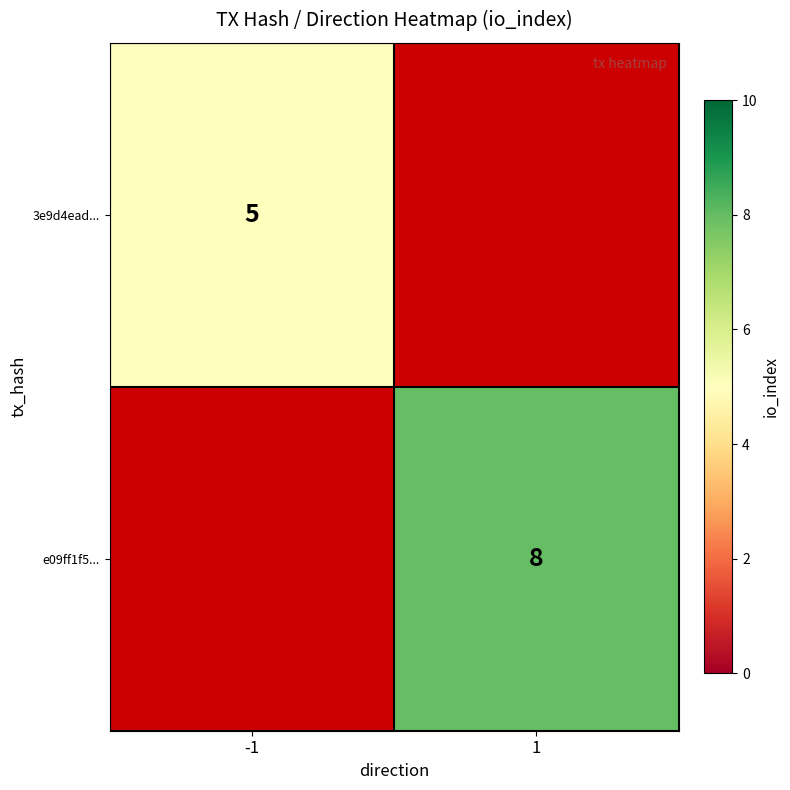

What is the greatest value displayed?

8.0